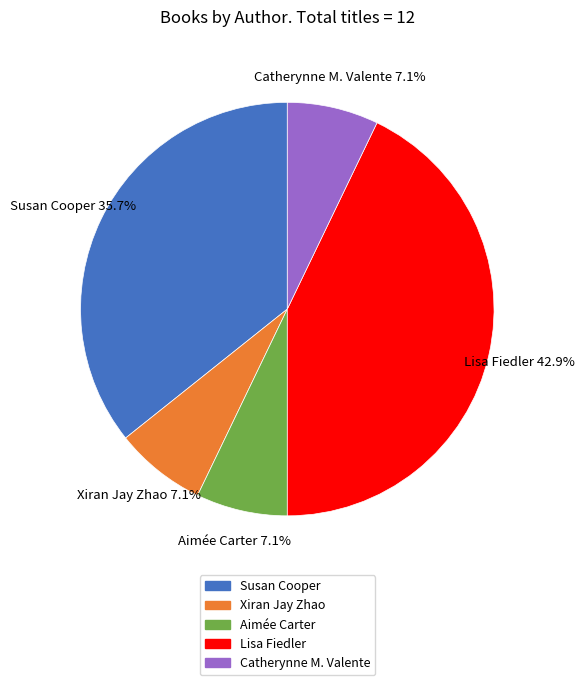

Does any single category account for the majority?

No